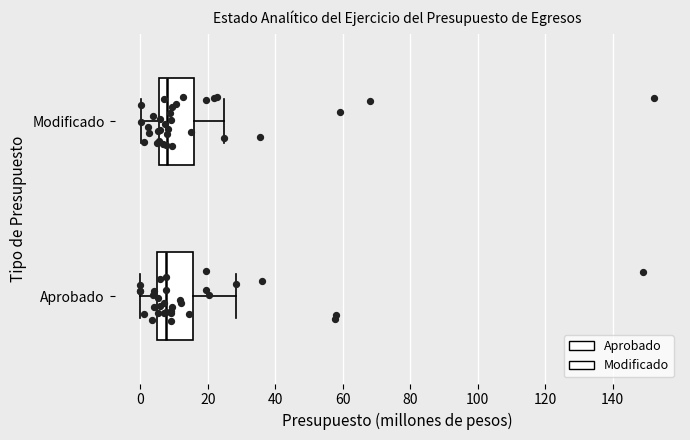

Reading bottom to top, read every box against the x-axis: the position of its median line, the range the box covers, and the ends of its whiskers. The values are not printed on the chart, so give them approximately, as read against the axis.

Aprobado: median 8, box 4 to 16, whiskers 0 to 28
Modificado: median 8, box 6 to 16, whiskers 0 to 24